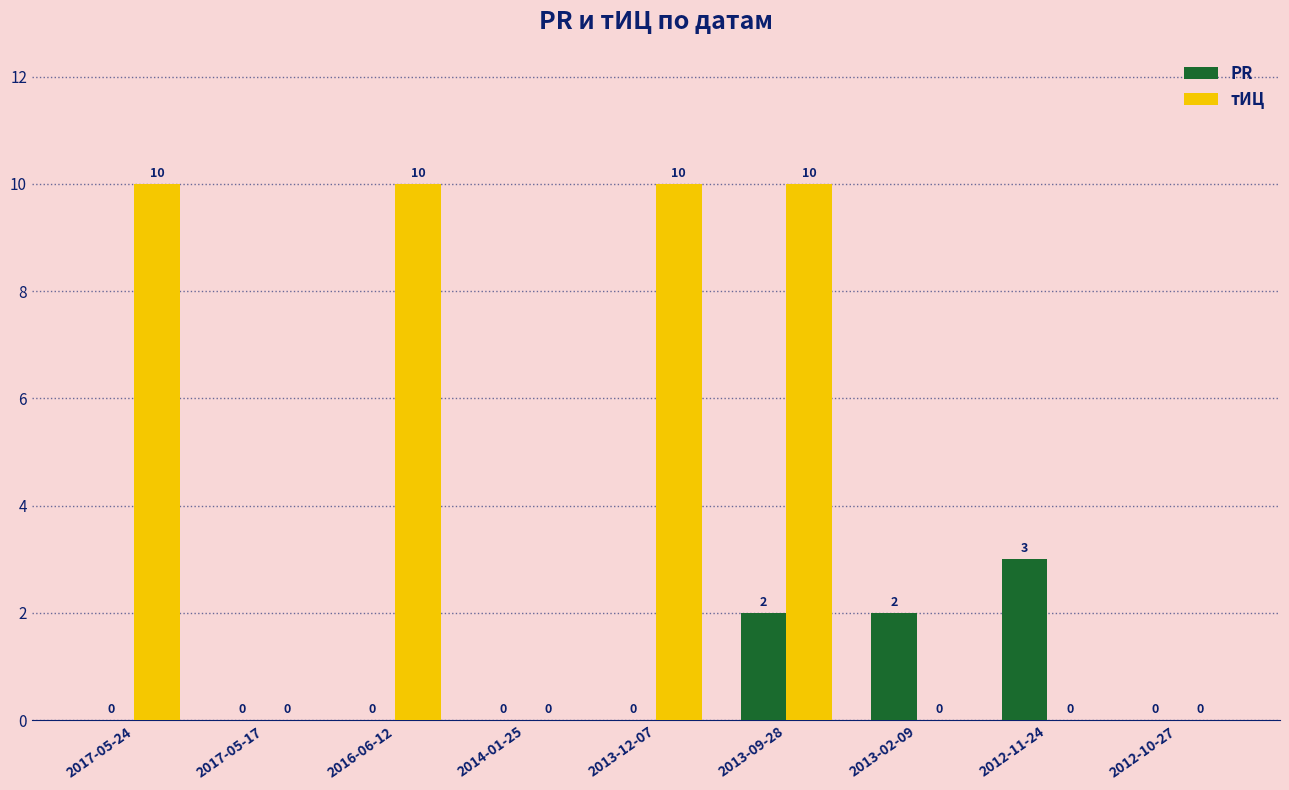

Is the value of тИЦ at 2016-06-12 greater than the value of PR at 2012-11-24?

Yes